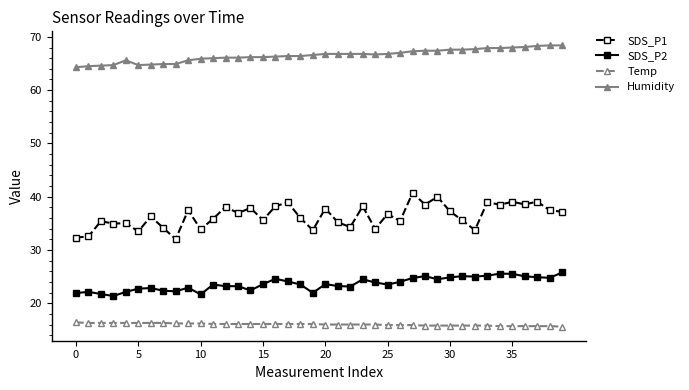

Which series has the widest spread of values?

SDS_P1